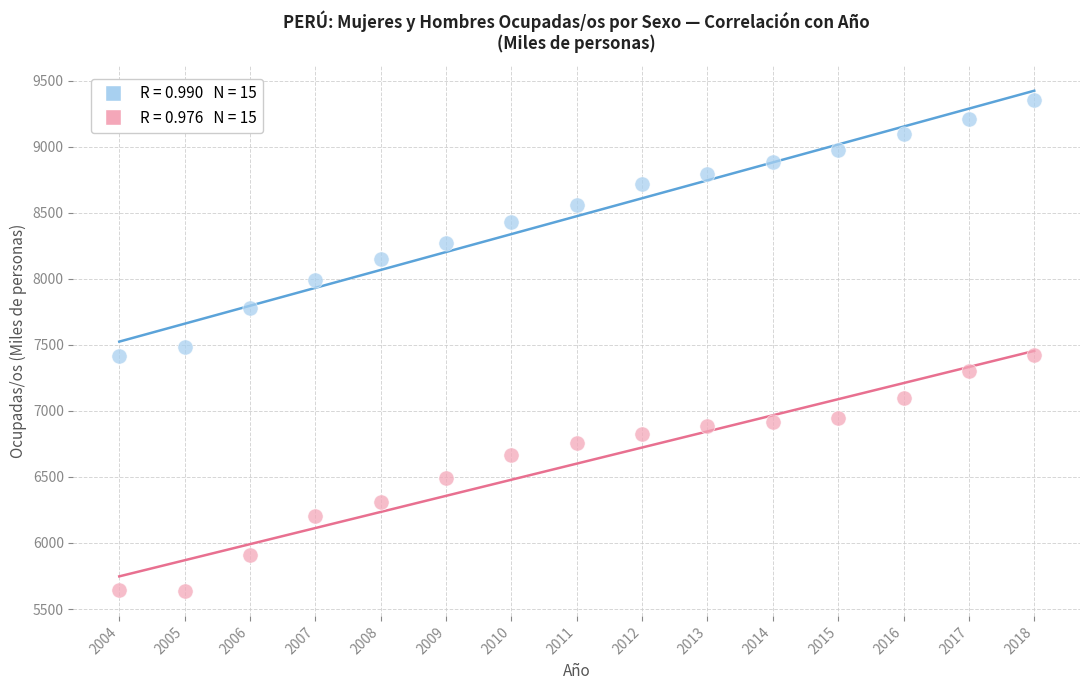

Across all data points, what is the range of X values (max minus min)?

14.0